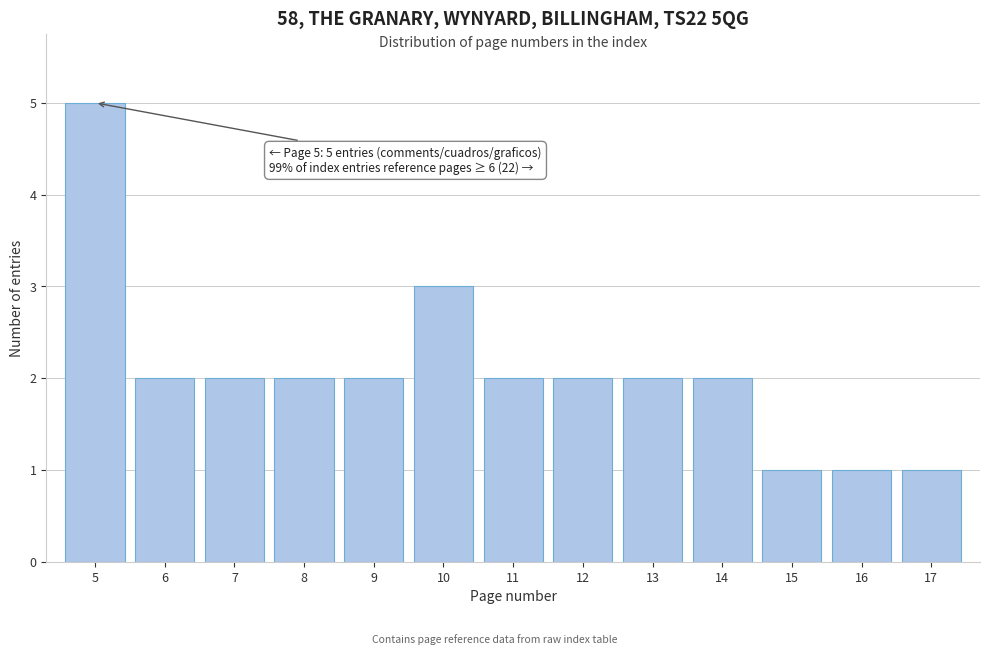

Reading left to right, transcribe all the data shown in this chart.

5	2	2	2	2	3	2	2	2	2	1	1	1